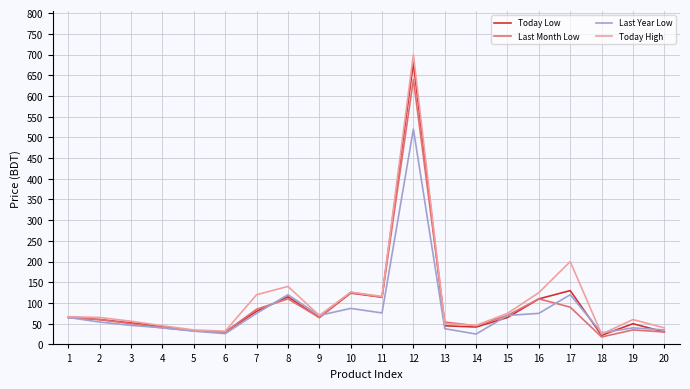

The value of Today High at 2 is 65. True or false?

True